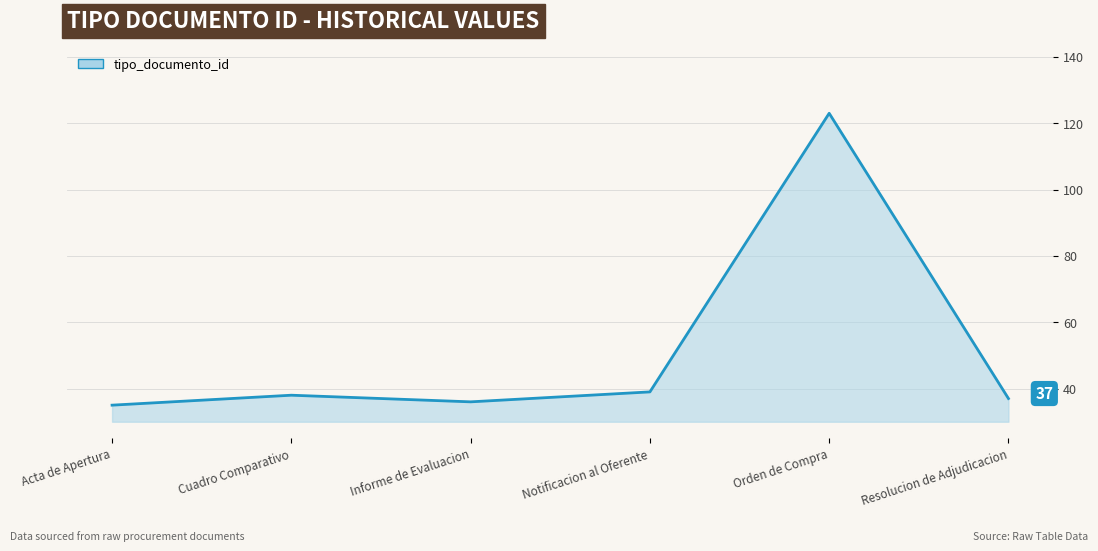

What position from the left is Resolucion de Adjudicacion?

6